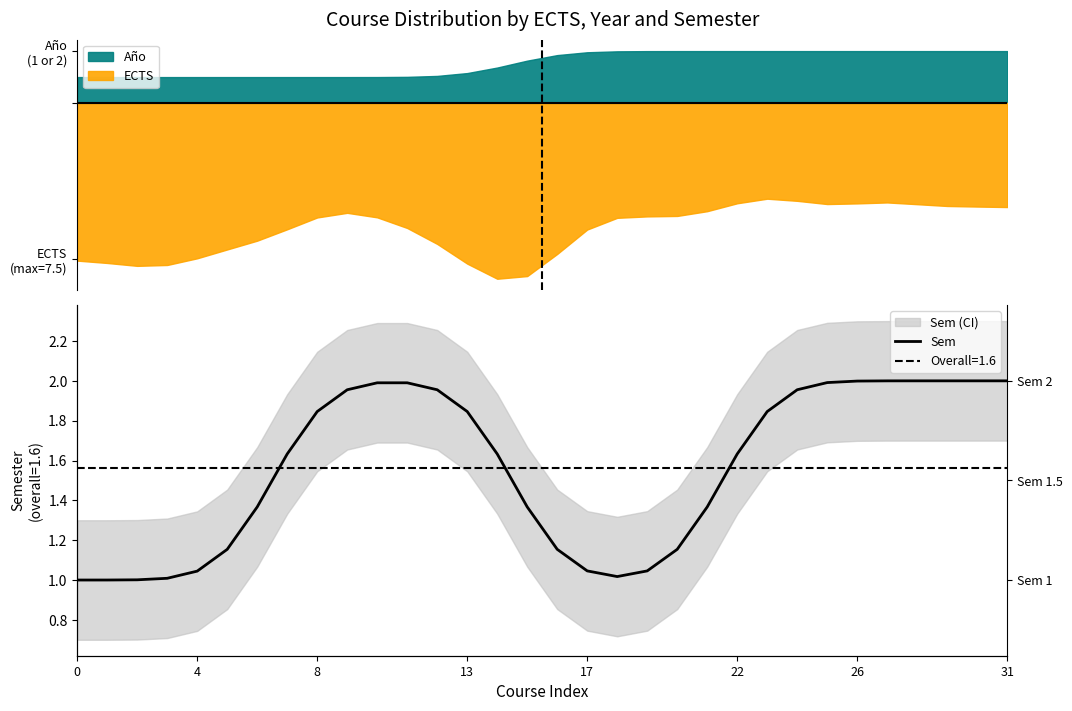

How many data points are above 1?

31